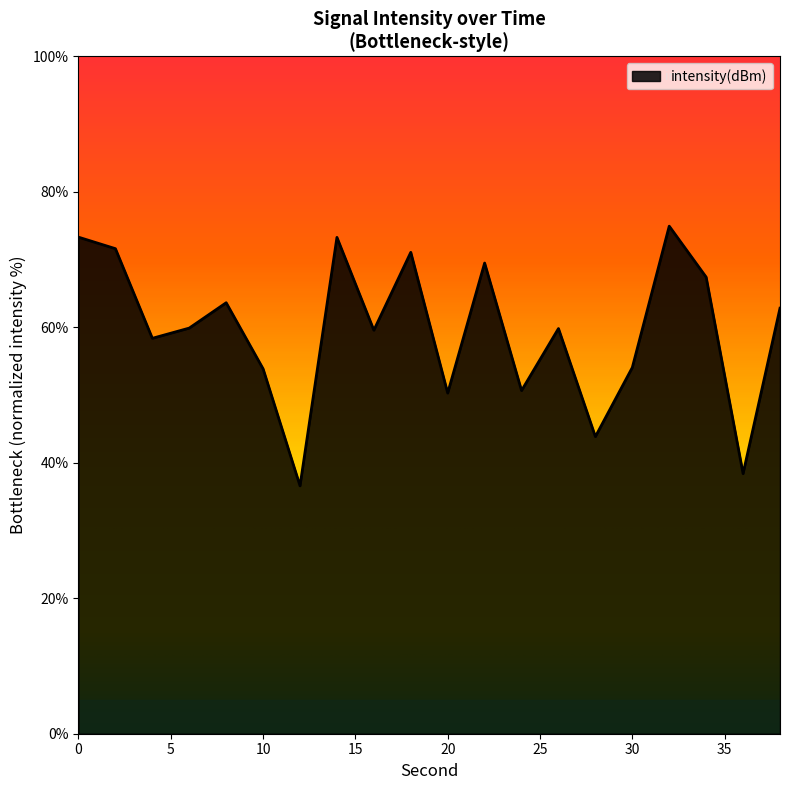

What is the greatest value displayed?

74.9